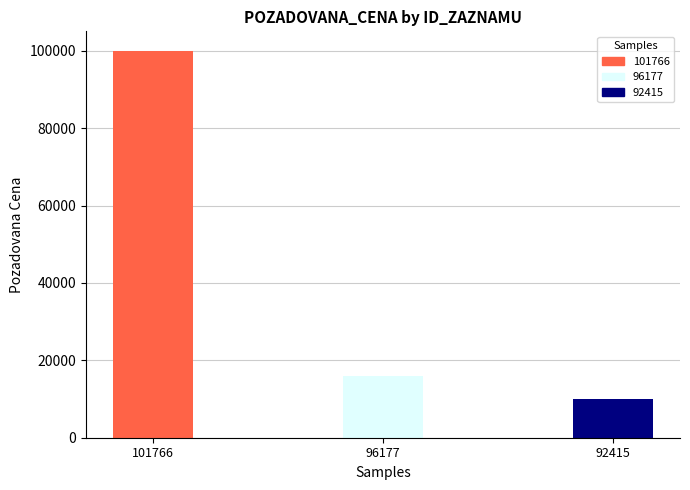

Are the bars horizontal?

No